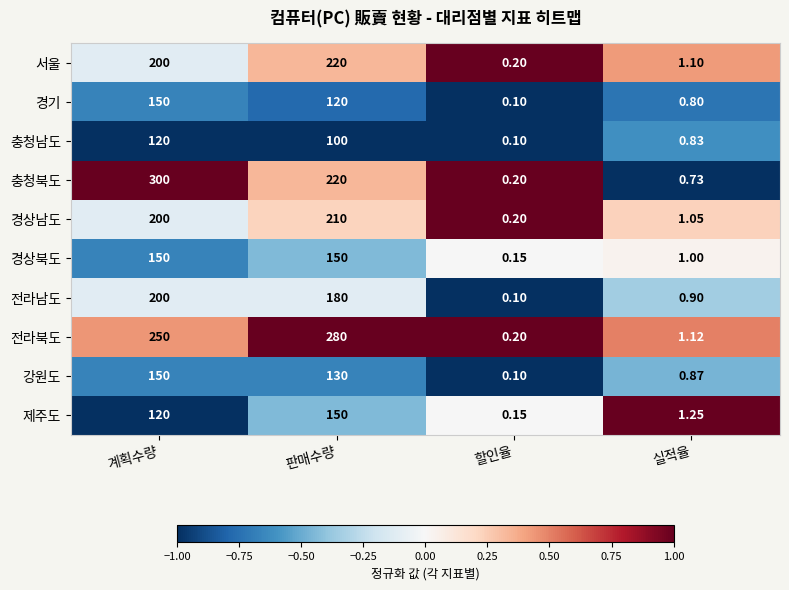

How many data points does each series have?

4